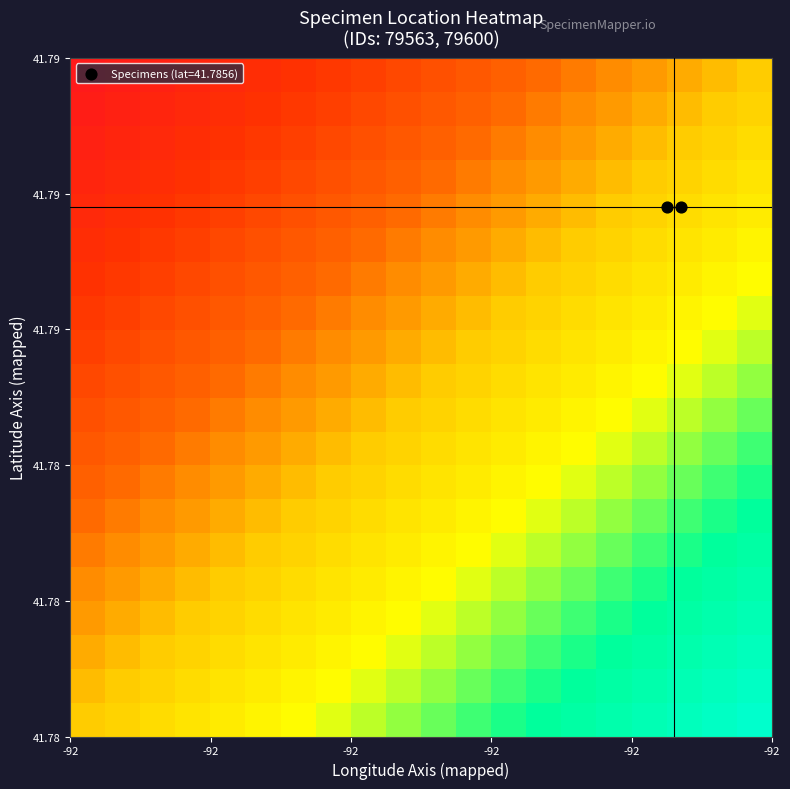

How many data points does each series have?

20